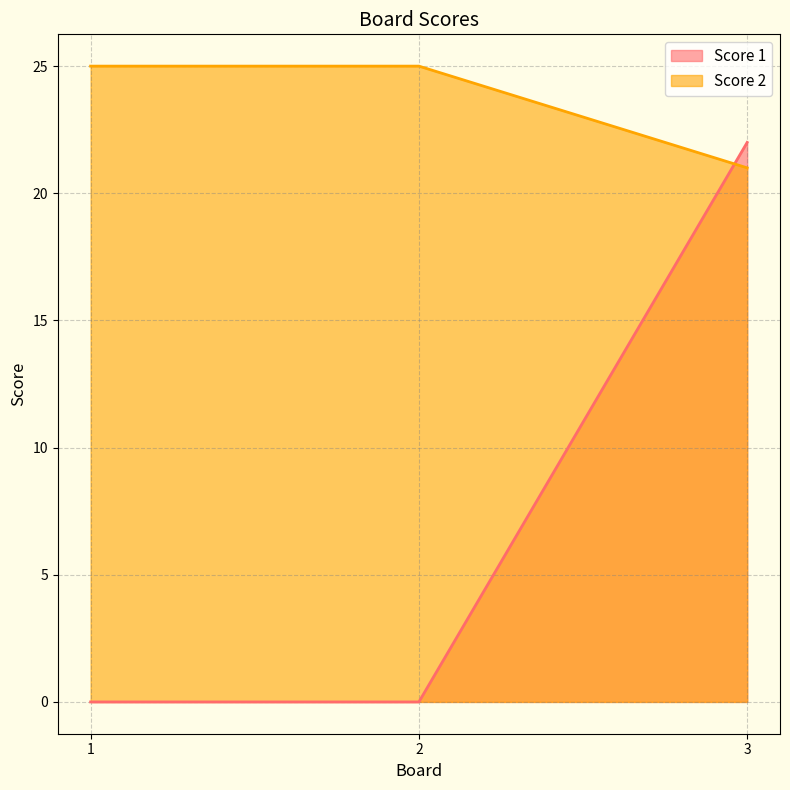

At how many categories does at least one series exceed 22?

2